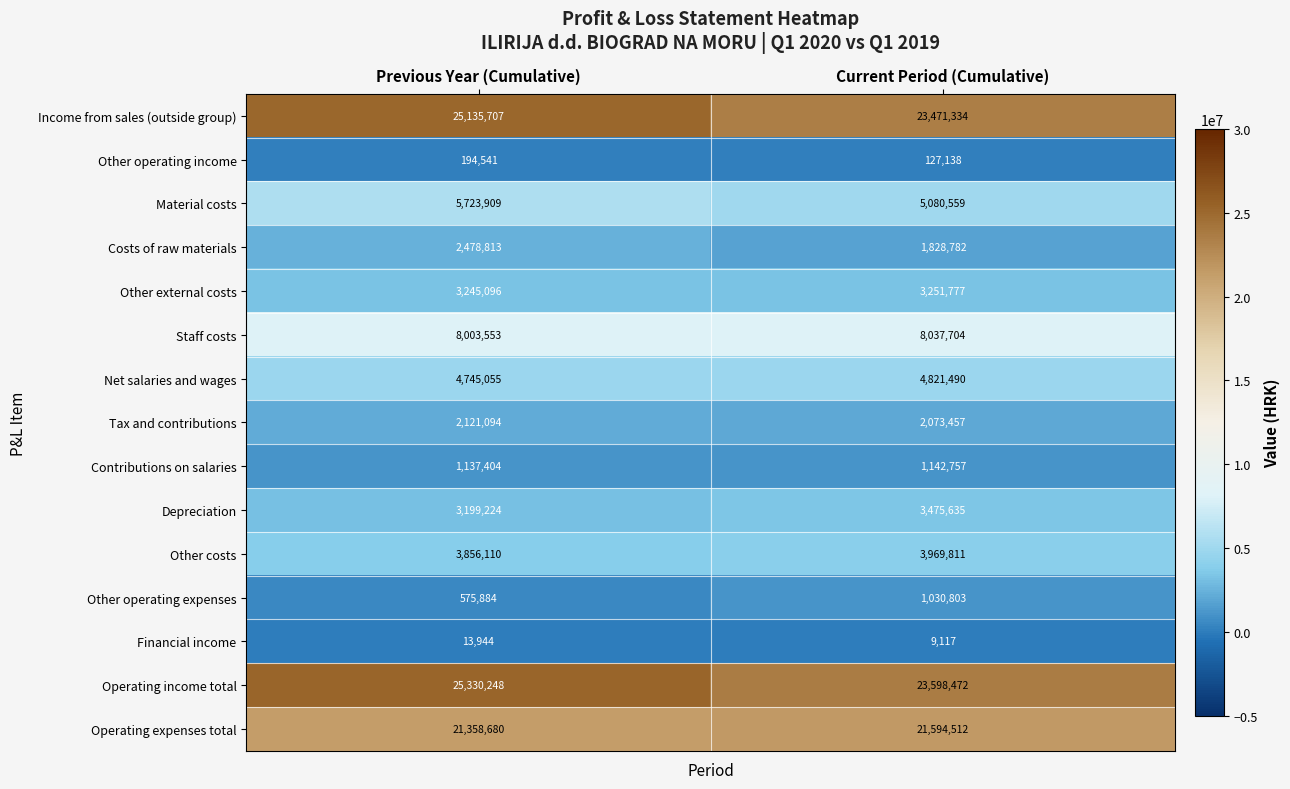

Read the Depreciation value at Current Period (Cumulative).

3475635